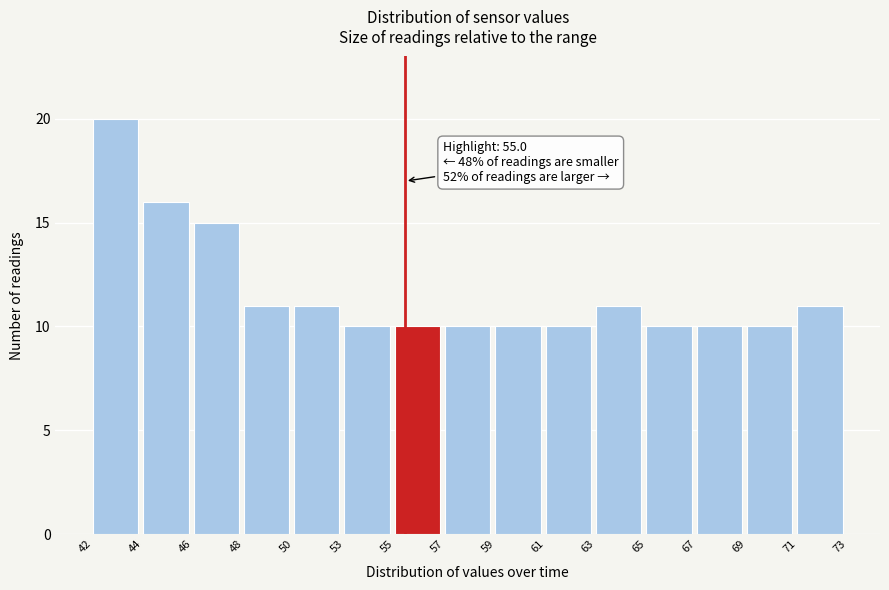

Reading right to left, list all the values displayed in this chart.

71=11	69=10	67=10	65=10	63=11	61=10	59=10	57=10	55=10	53=10	50=11	48=11	46=15	44=16	42=20